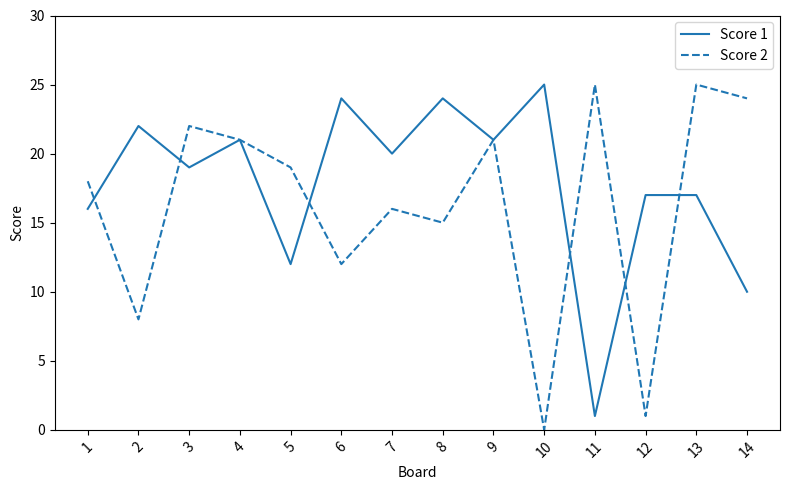

Which series has the largest total across all categories?

Score 1